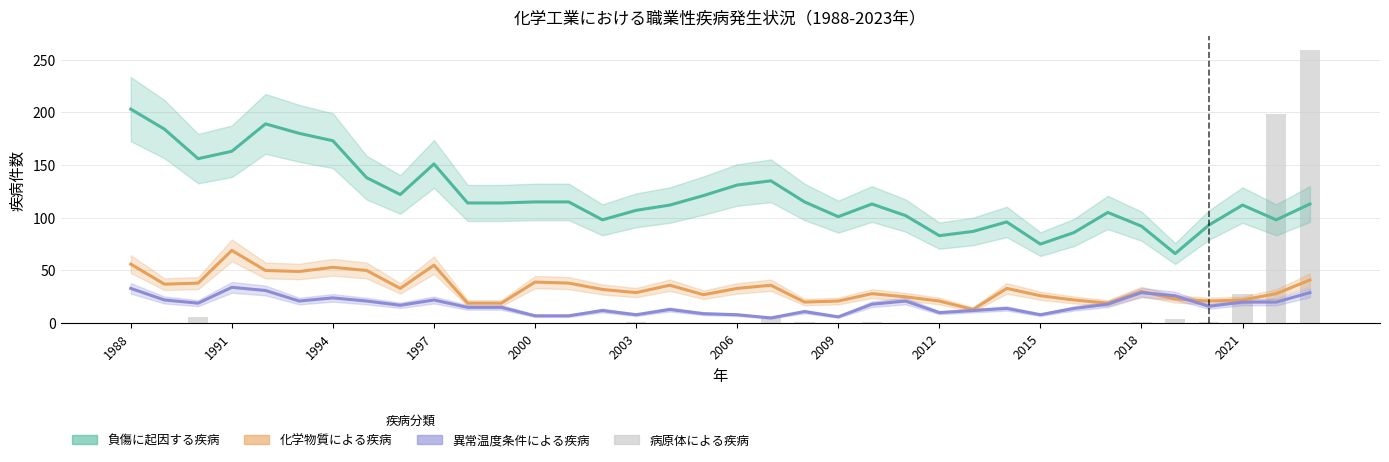

How many groups of bars are there?

36